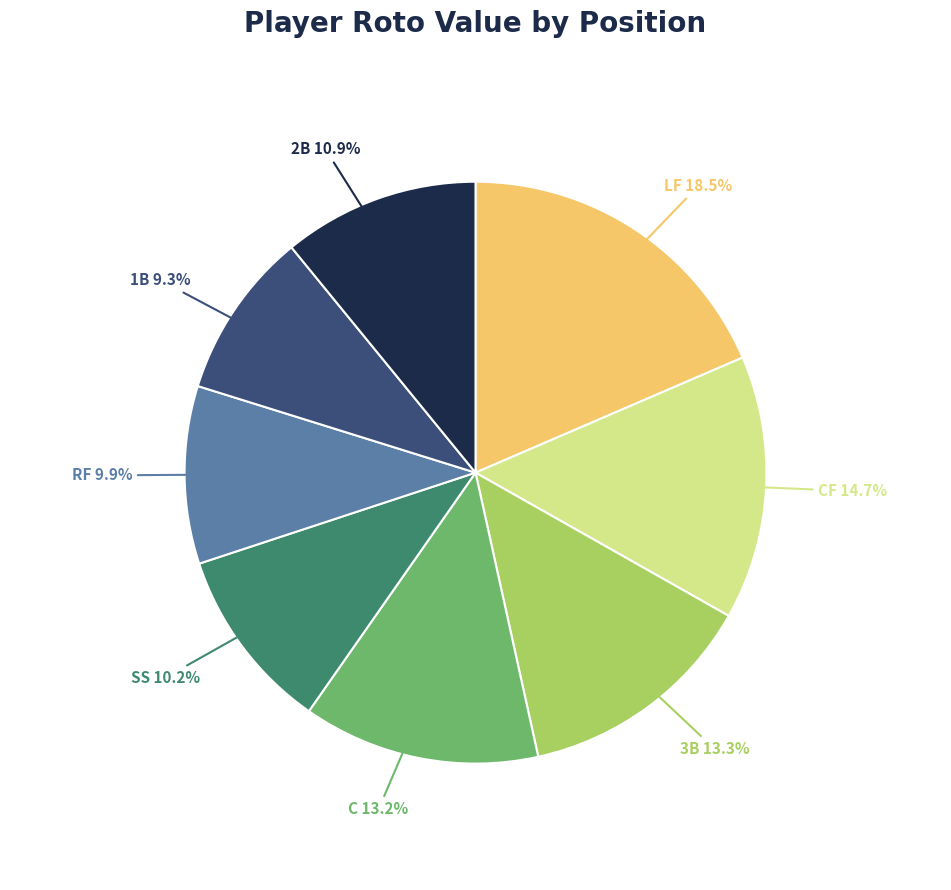

Which category has the smallest portion of the pie?

1B 9.3%